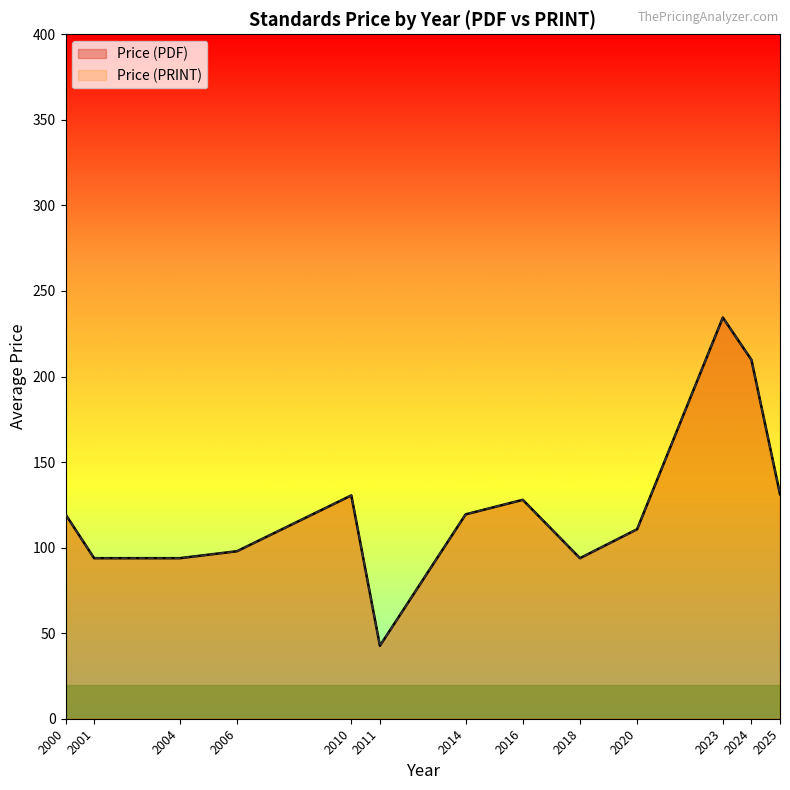

True or false: Price (PDF) and Price (PRINT) intersect in this chart.

False